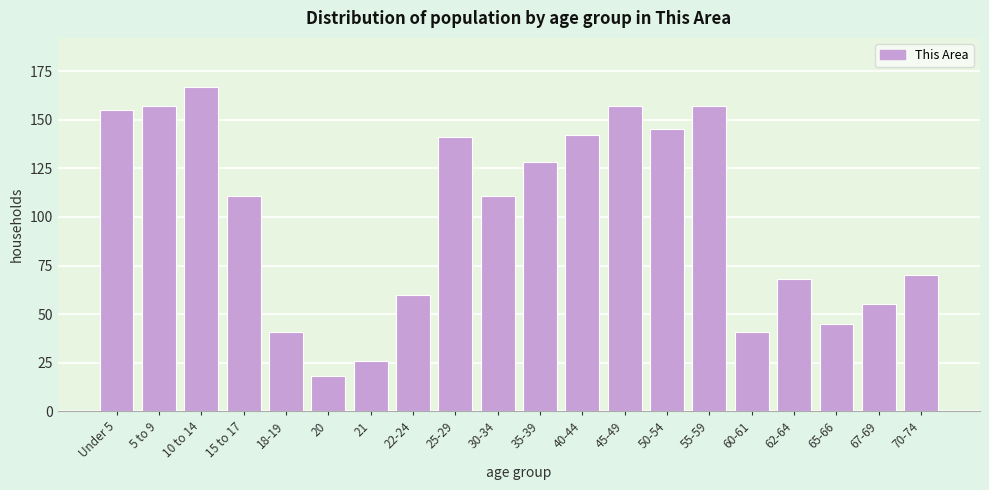

Reading left to right, what are all the values shown in this chart?

Under 5=155	5 to 9=157	10 to 14=167	15 to 17=111	18-19=41	20=18	21=26	22-24=60	25-29=141	30-34=111	35-39=128	40-44=142	45-49=157	50-54=145	55-59=157	60-61=41	62-64=68	65-66=45	67-69=55	70-74=70